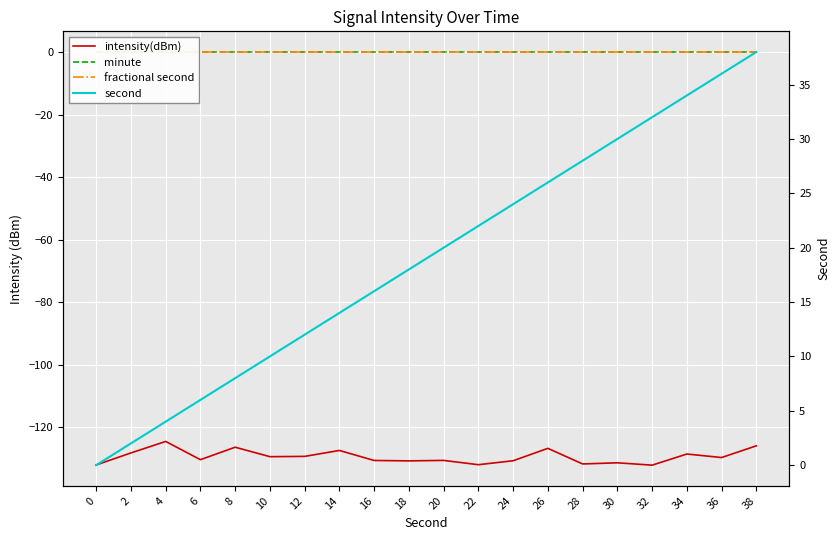

True or false: second and fractional second intersect in this chart.

False